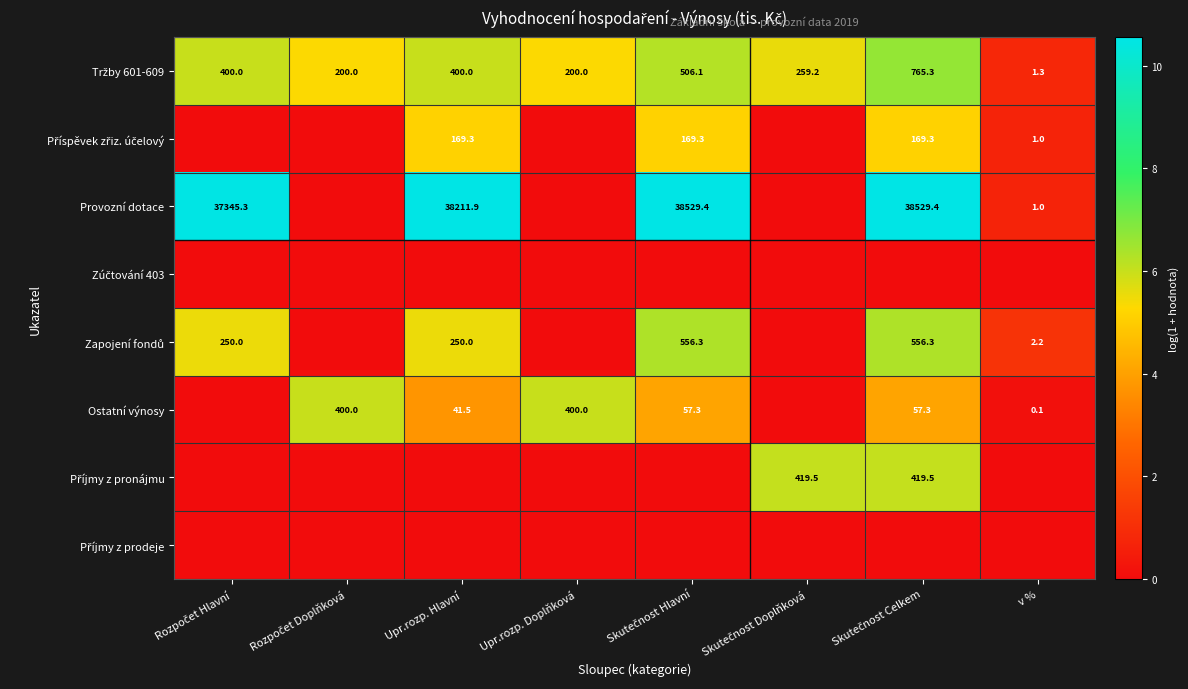

List the labels in order of Tržby 601-609 value, largest first.

Skutečnost Celkem, Skutečnost Hlavní, Rozpočet Hlavní, Upr.rozp. Hlavní, Skutečnost Doplňková, Rozpočet Doplňková, Upr.rozp. Doplňková, v %